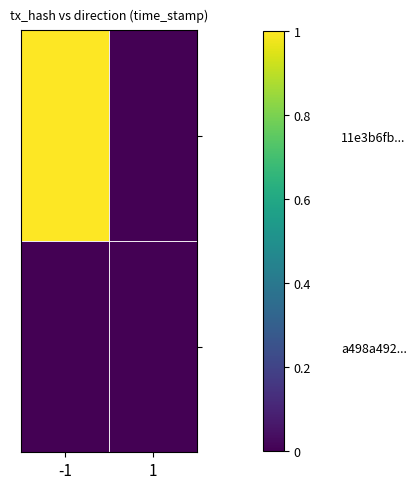

Rank the series by their average value, from highest to lowest.

11e3b6fb..., a498a492...